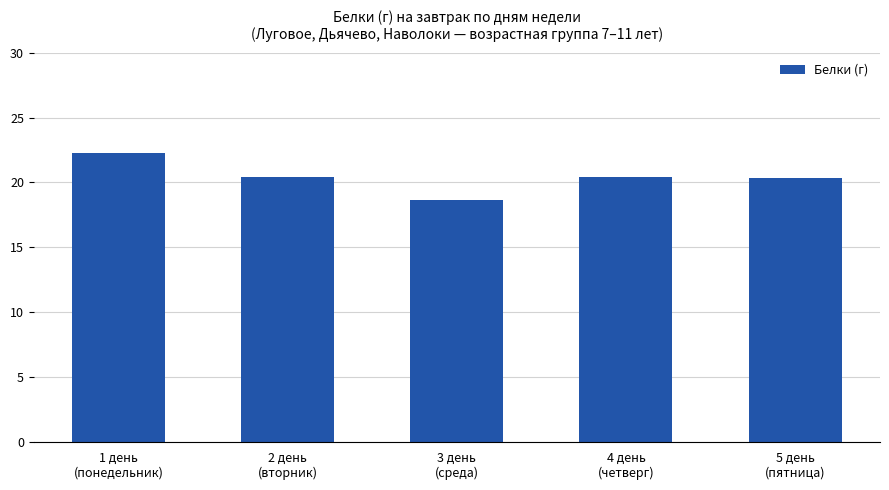

What is the ratio of the value at 2 день
(вторник) to the value at 3 день
(среда)?

1.1